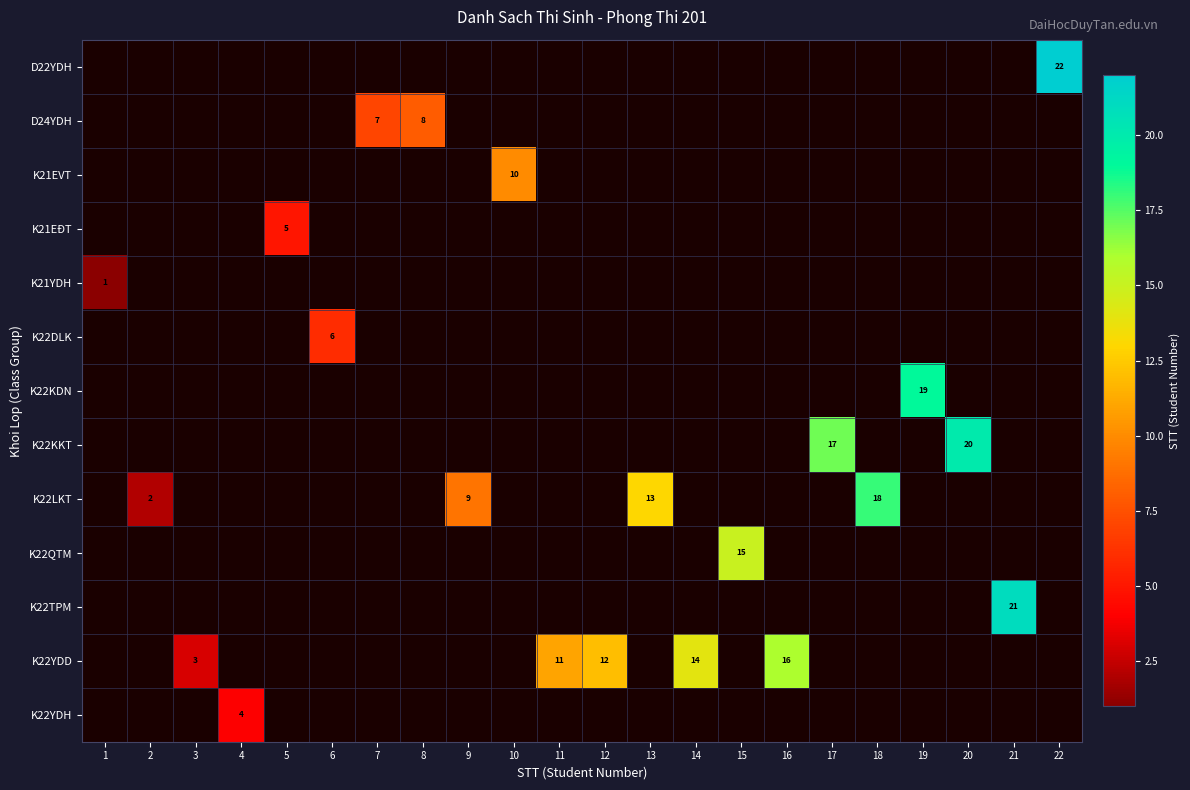

The value of K21YDH at 1 is 2. True or false?

False